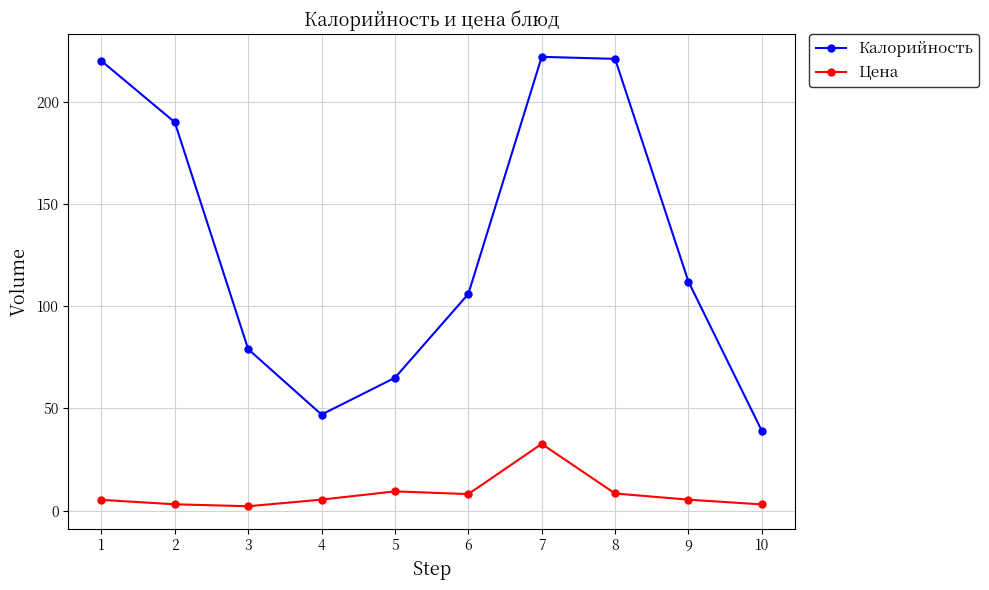

How many interior local peaks does the Калорийность series have?

1